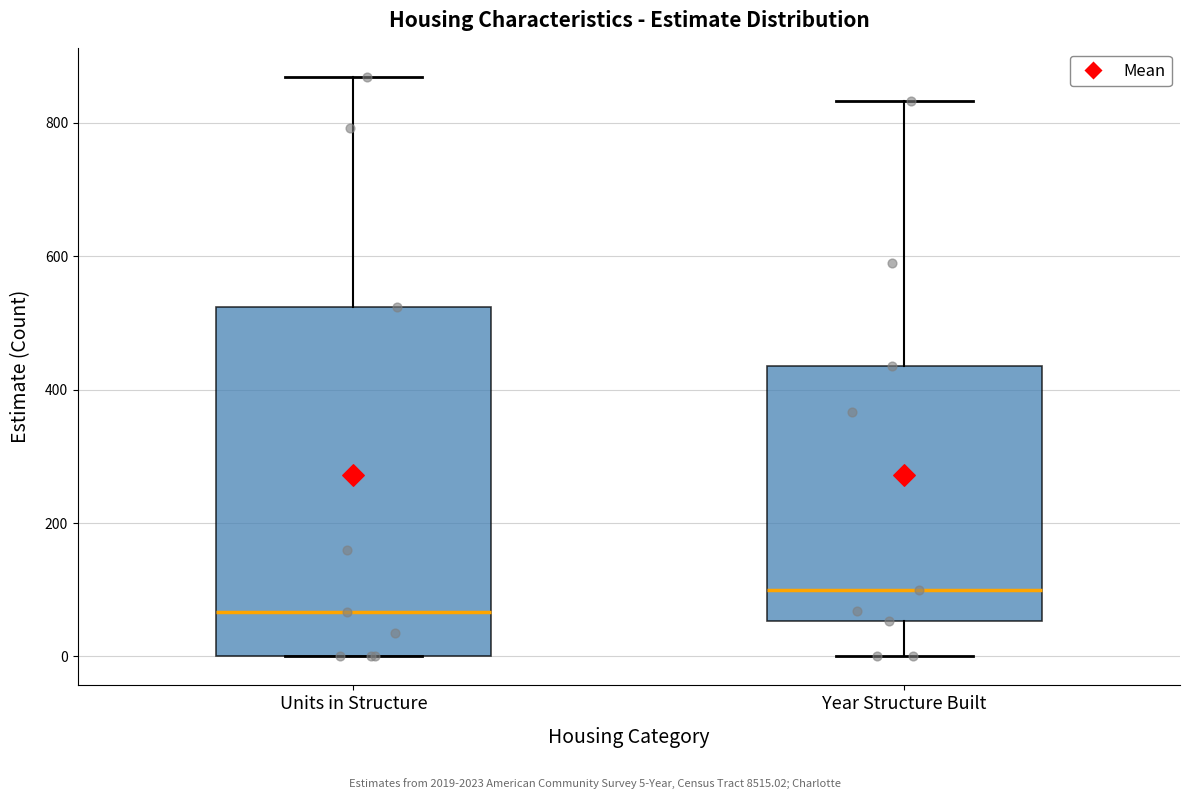

Reading left to right, transcribe this box plot: for each box, give where its median line is, the range the box spans, and where its two whiskers end, as read against the y-axis. The values are not printed on the chart, so give them approximately, as read against the axis.

Units in Structure: median 60, box 0 to 520, whiskers 0 to 860
Year Structure Built: median 100, box 60 to 440, whiskers 0 to 840